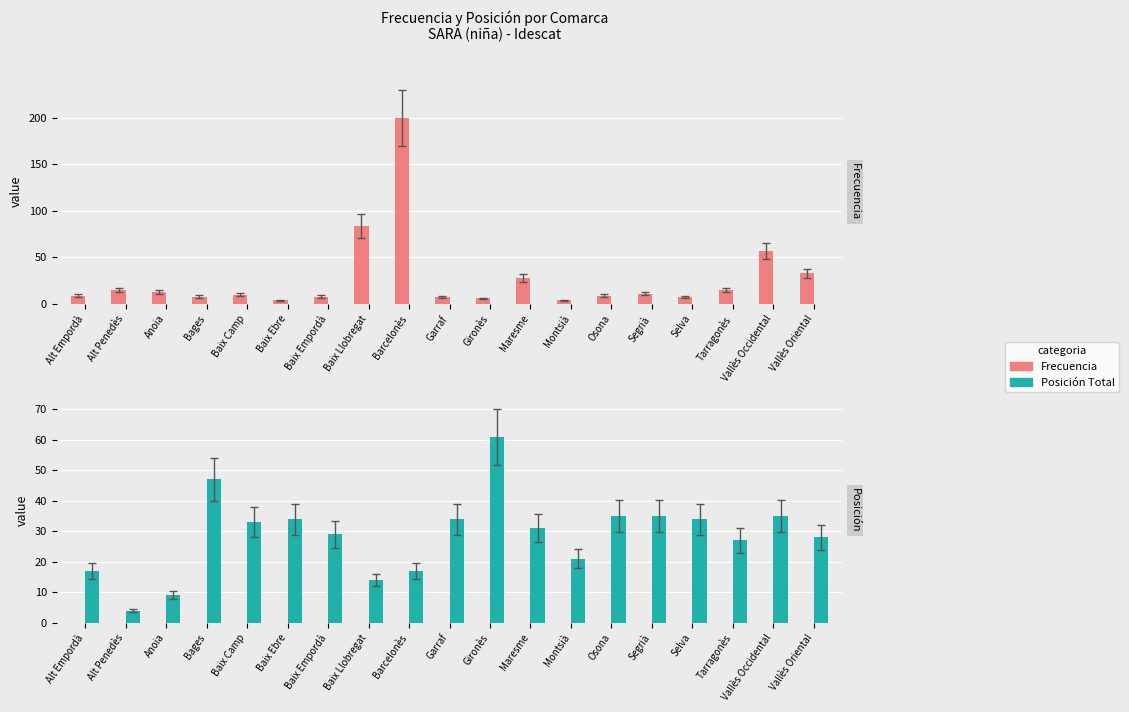

What is the label of the 5th bar from the left?

Baix Camp